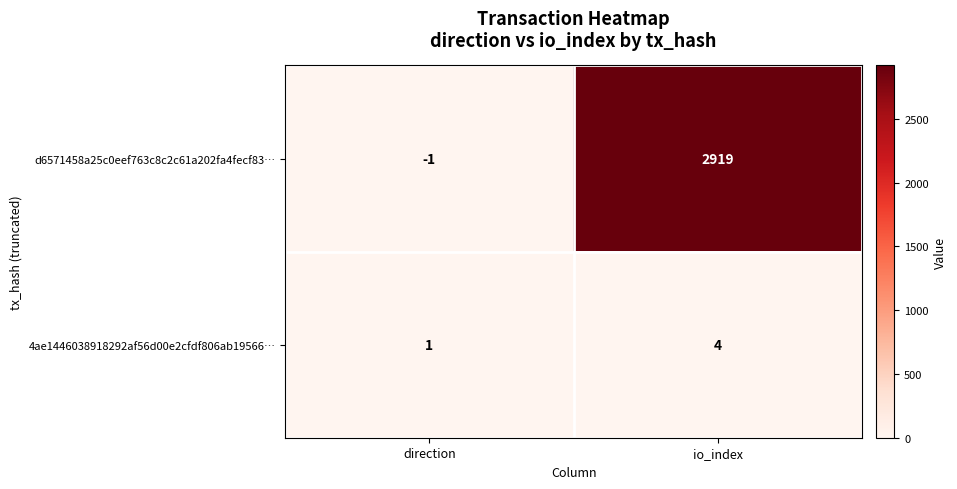

What is the sum of the d6571458a25c0eef763c8c2c61a202fa4fecf83… values at io_index and direction?

2918